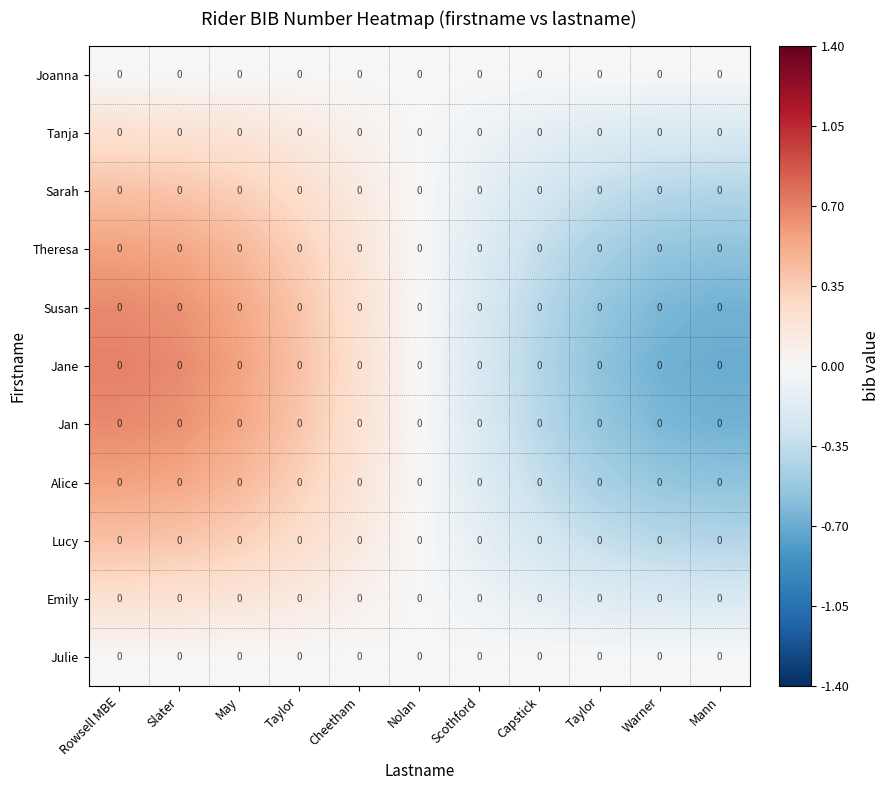

True or false: Lucy has a value of -0.1 at Warner.

False